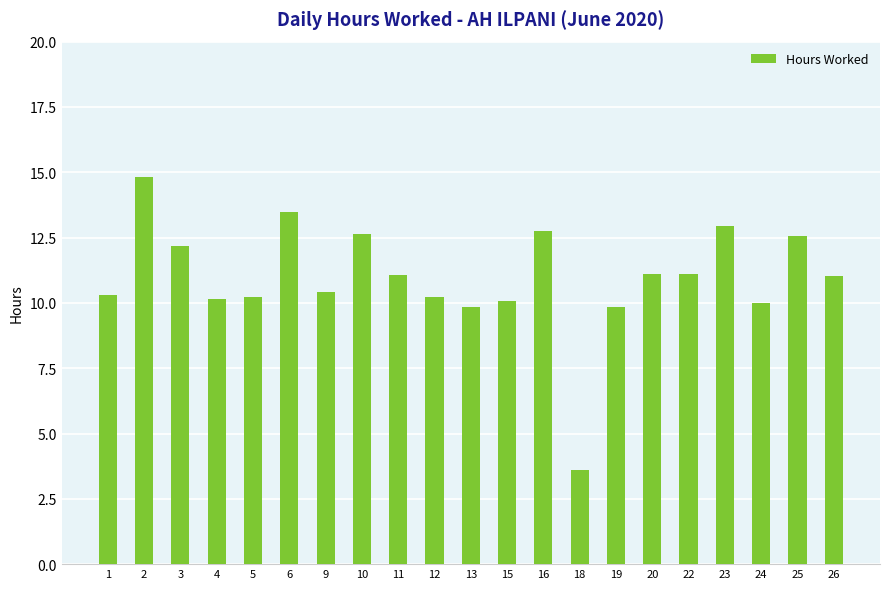

How many values exceed 11?

11